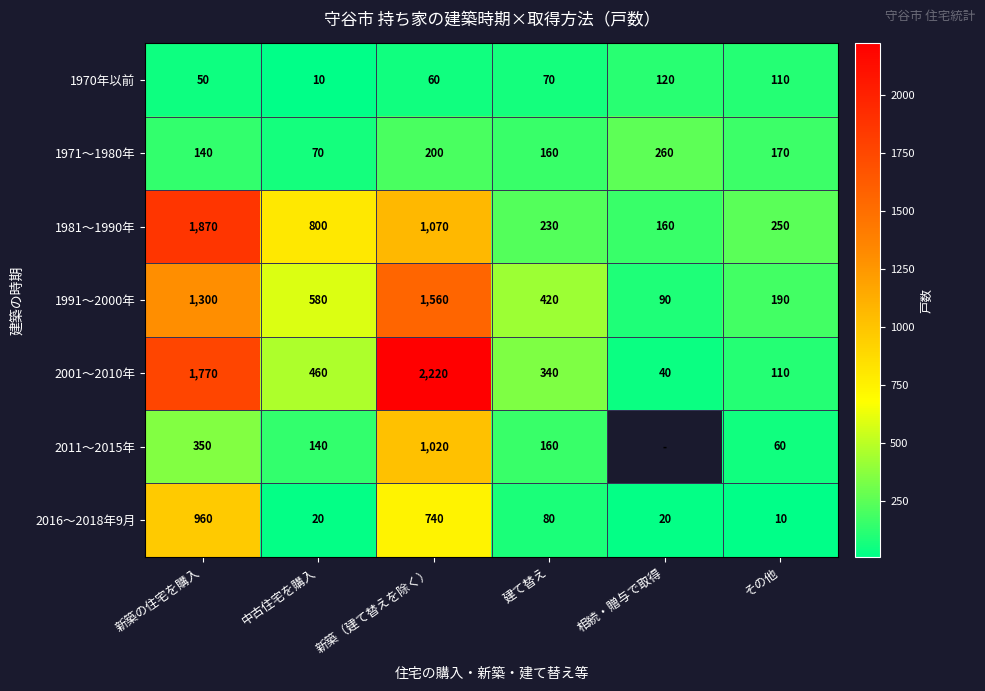

Is the value of 1991～2000年 at 相続・贈与で取得 greater than the value of 2011～2015年 at 中古住宅を購入?

No